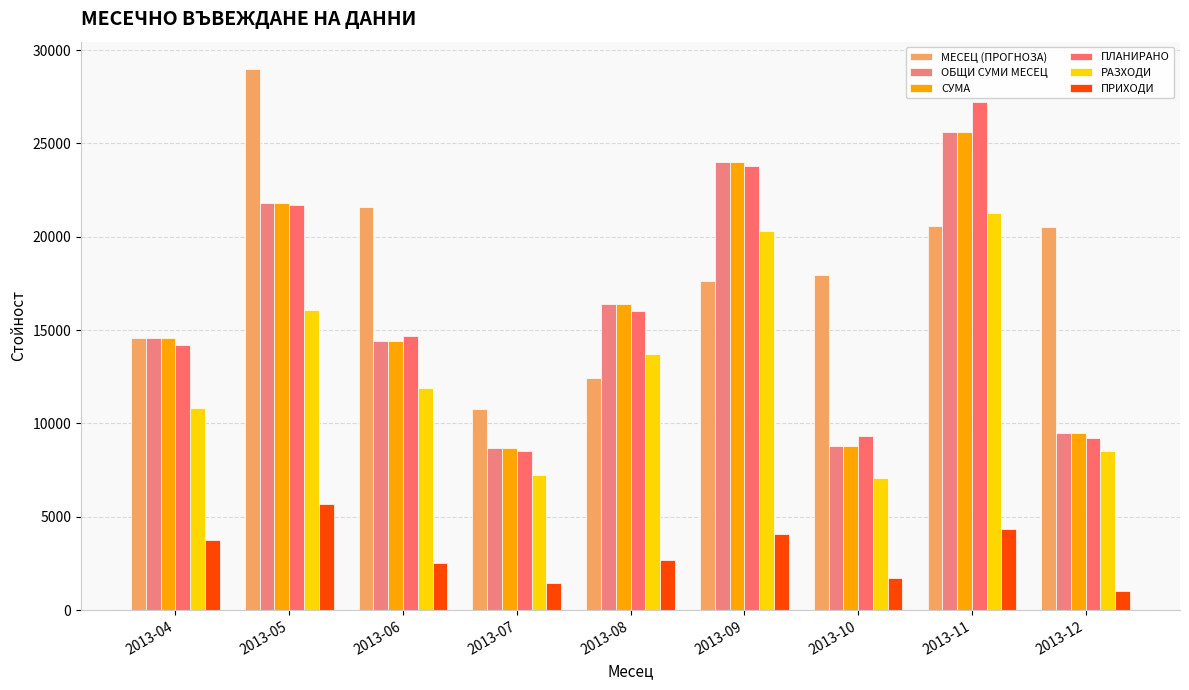

Reading left to right, extract all data points from this chart.

МЕСЕЦ (ПРОГНОЗА): 14600.0	29000.0	21600.0	10776.5	12455.9	17651.7	17951.7	20556.1	20504.3
ОБЩИ СУМИ МЕСЕЦ: 14600.0	21800.0	14400.0	8700.0	16400.0	24000.0	8800.0	25600.0	9500.0
СУМА: 14600.0	21800.0	14400.0	8700.0	16400.0	24000.0	8800.0	25600.0	9500.0
ПЛАНИРАНО: 14200.0	21700.0	14700.0	8500.0	16000.0	23800.0	9350.0	27200.0	9200.0
РАЗХОДИ: 10850.0	16100.0	11900.0	7250.0	13700.0	20300.0	7100.0	21275.0	8500.0
ПРИХОДИ: 3750.0	5700.0	2500.0	1450.0	2700.0	4100.0	1700.0	4325.0	1000.0